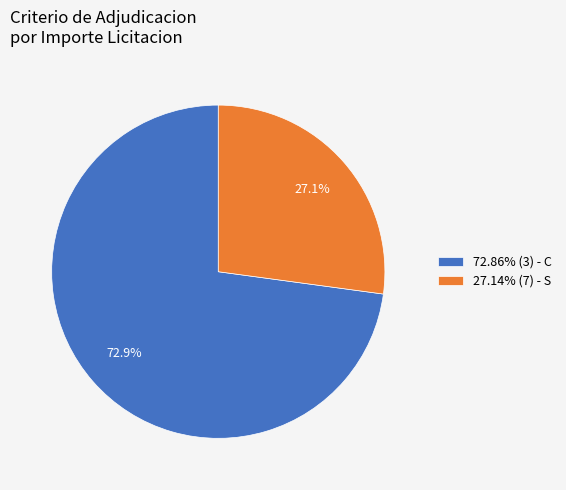

What is the ratio of the value at 72.86% (3) - C to the value at 27.14% (7) - S?

2.7